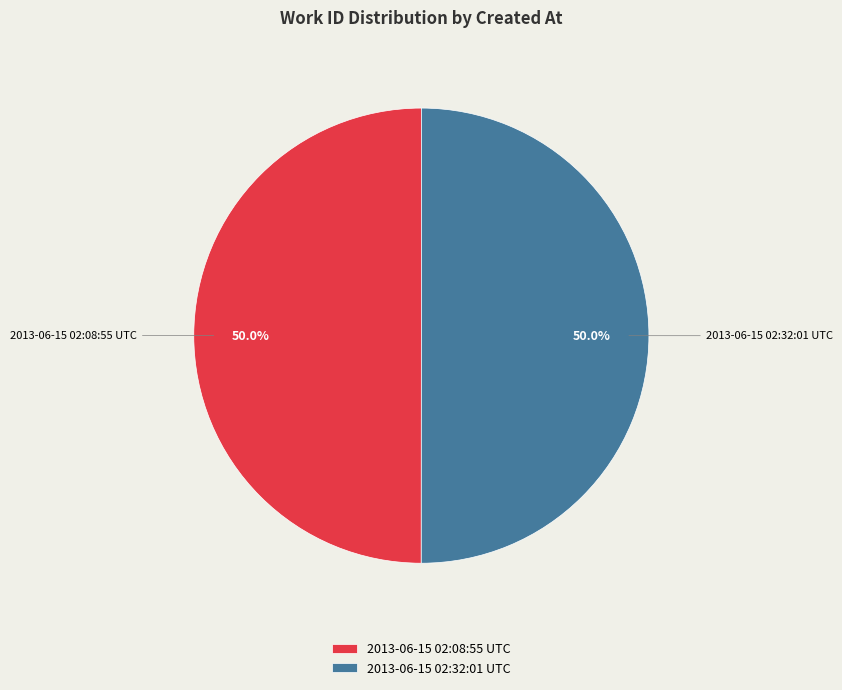

True or false: 2013-06-15 02:08:55 UTC accounts for 50% of the total.

True